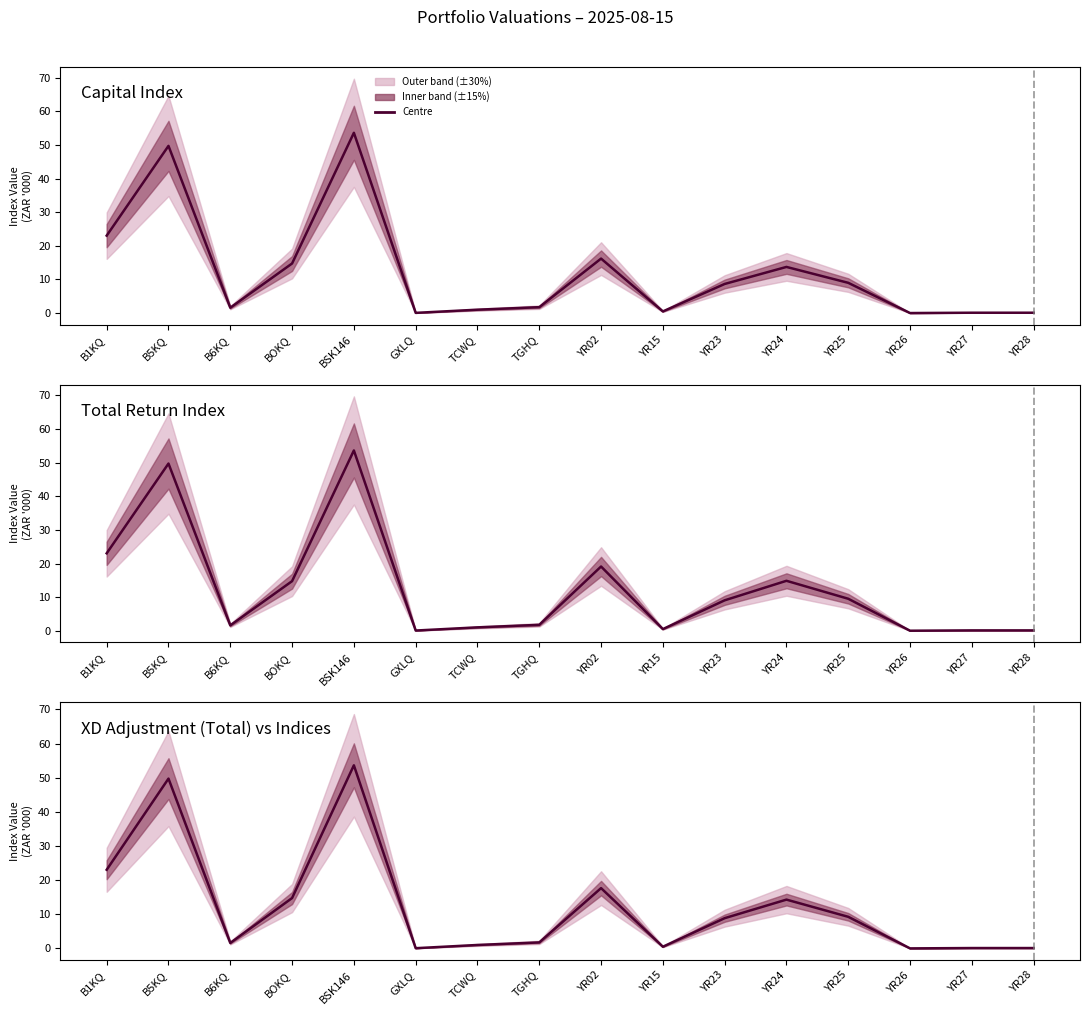

At which category does Capital Index reach its first local peak?

B5KQ